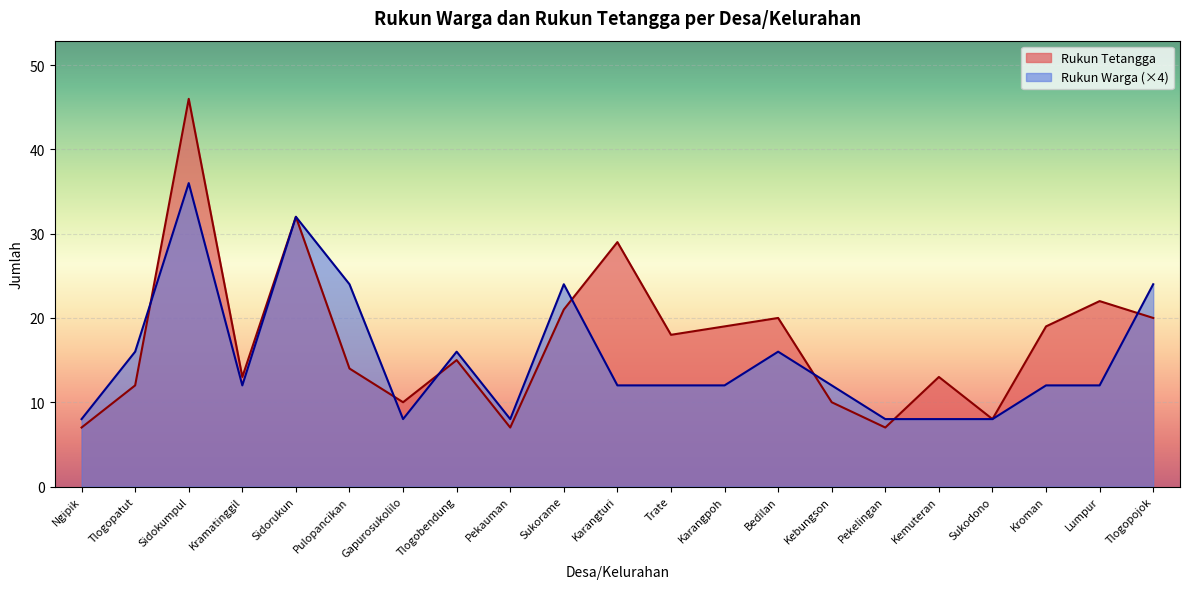

Reading right to left, transcribe all the data shown in this chart.

Tlogopojok=20	Lumpur=22	Kroman=19	Sukodono=8	Kemuteran=13	Pekelingan=7	Kebungson=10	Bedilan=20	Karangpoh=19	Trate=18	Karangturi=29	Sukorame=21	Pekauman=7	Tlogobendung=15	Gapurosukolilo=10	Pulopancikan=14	Sidorukun=32	Kramatinggil=13	Sidokumpul=46	Tlogopatut=12	Ngipik=7